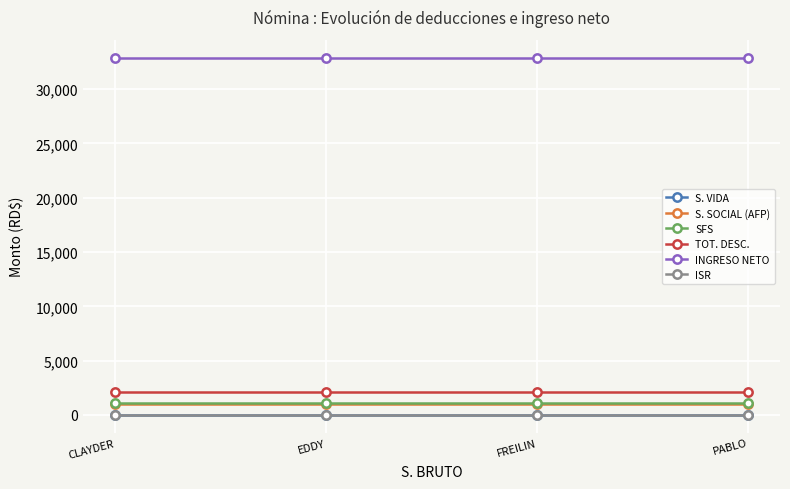

What is the total value across all series at FREILIN?

37093.5